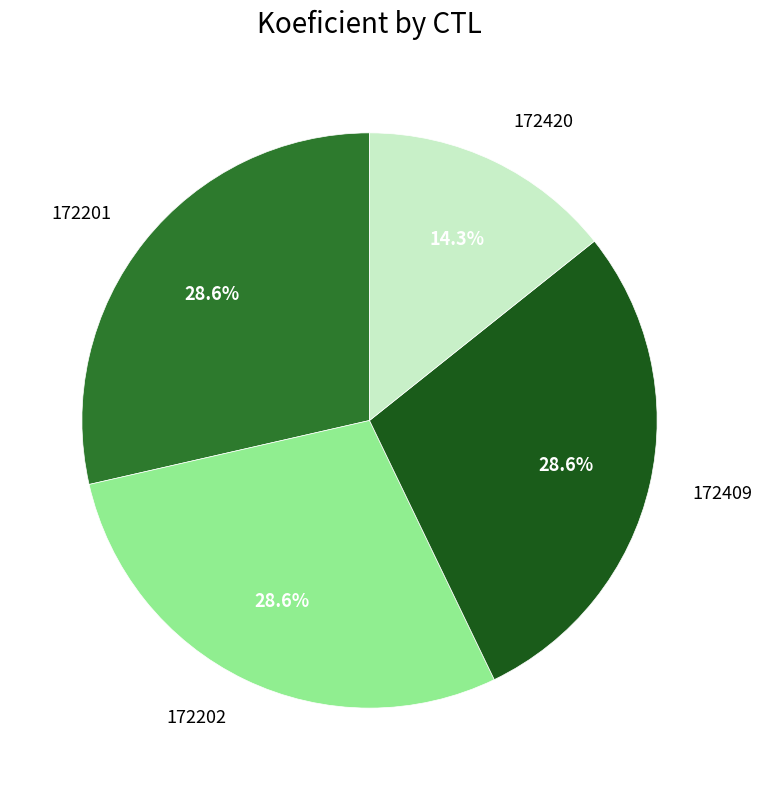

Which category has the smallest portion of the pie?

172420